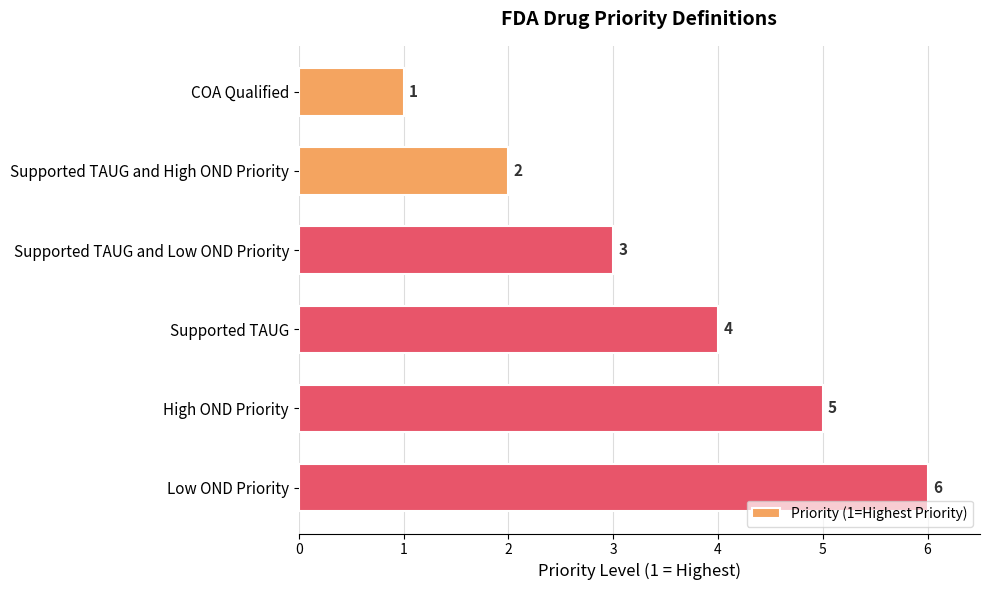

What is the minimum value shown in the chart?

1